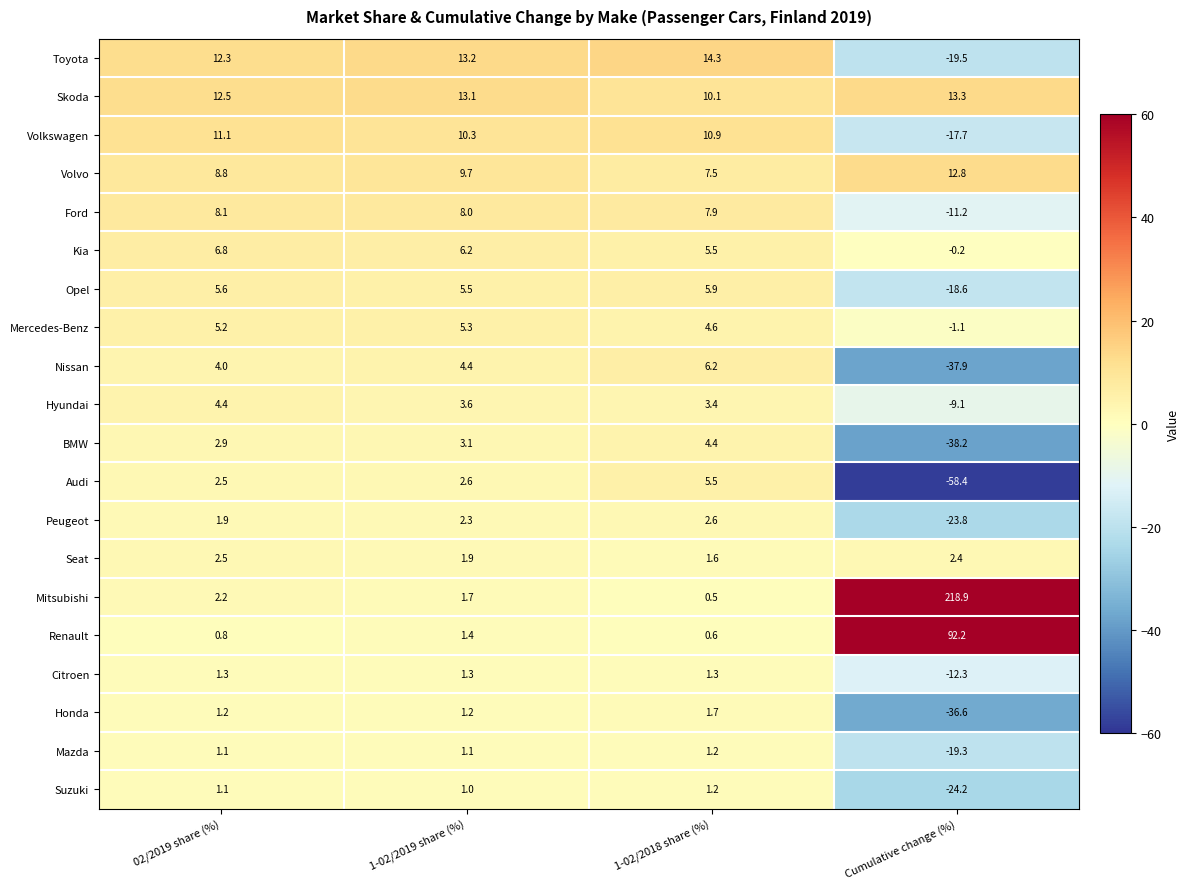

Which series changed the most between 1-02/2019 share (%) and 1-02/2018 share (%)?

Skoda